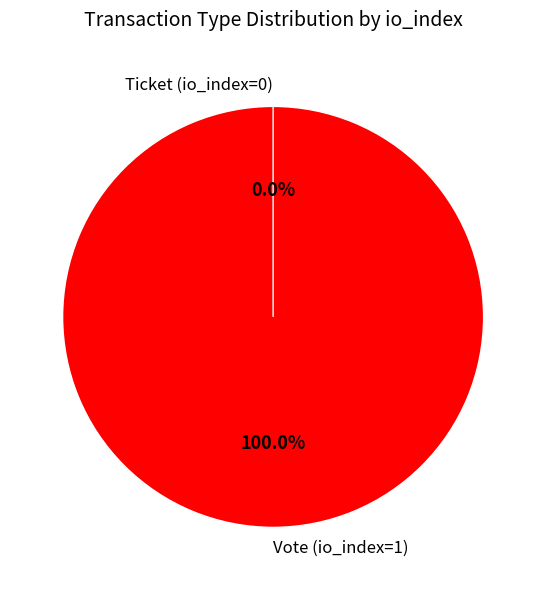

How many segments does this pie chart have?

2